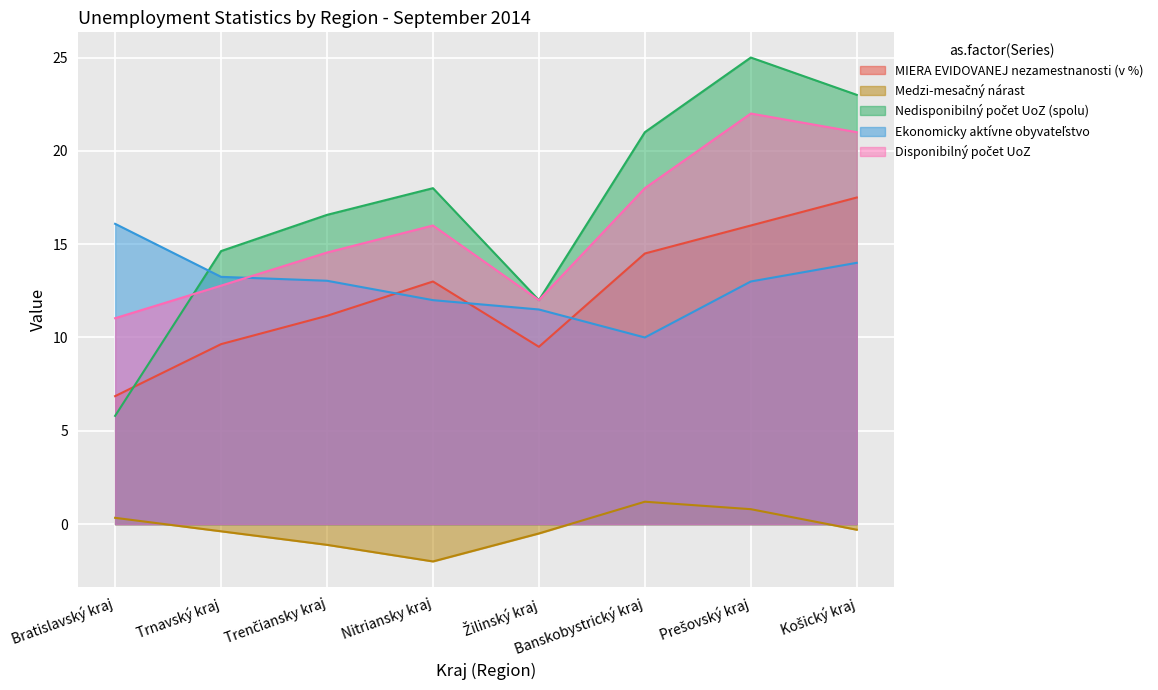

True or false: Disponibilný počet UoZ and Medzi-mesačný nárast cross at least once.

False